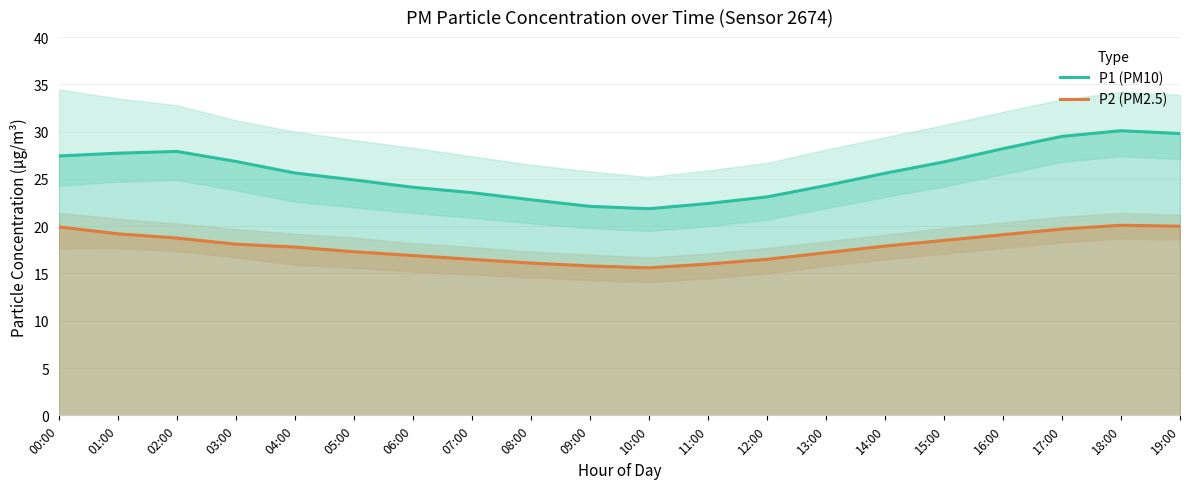

What is the sum of all P2 (PM2.5) values?

357.0